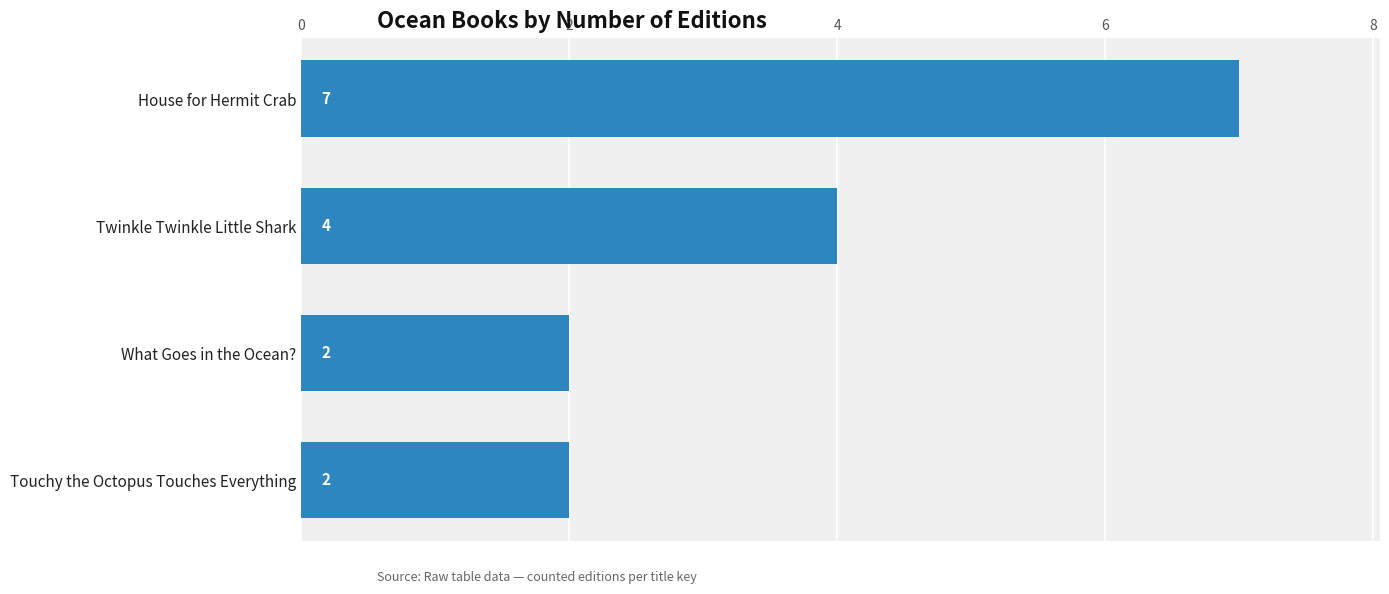

How many values are between 2 and 7?

4